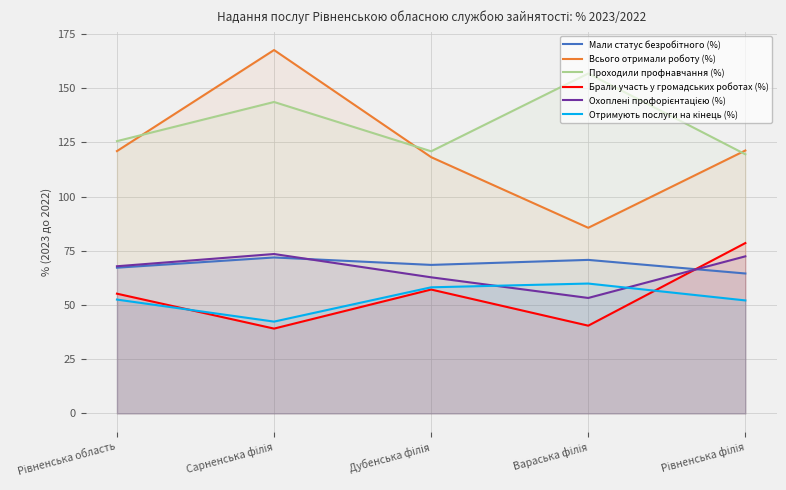

List the labels in order of Охоплені профорієнтацією (%) value, largest first.

Сарненська філія, Рівненська філія, Рівненська область, Дубенська філія, Вараська філія